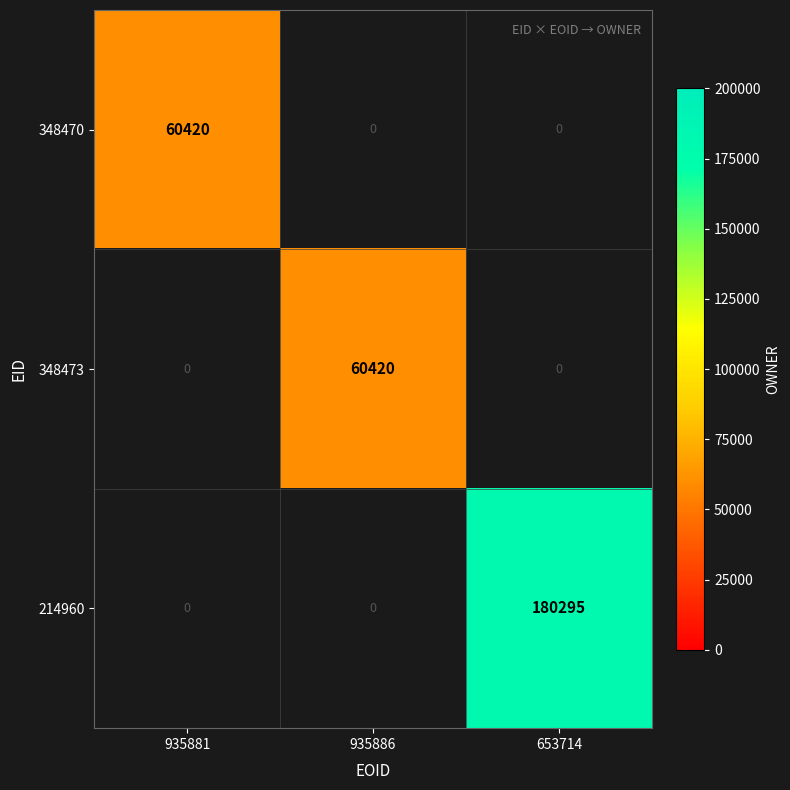

The value of 348473 at 935886 is 97525. True or false?

False